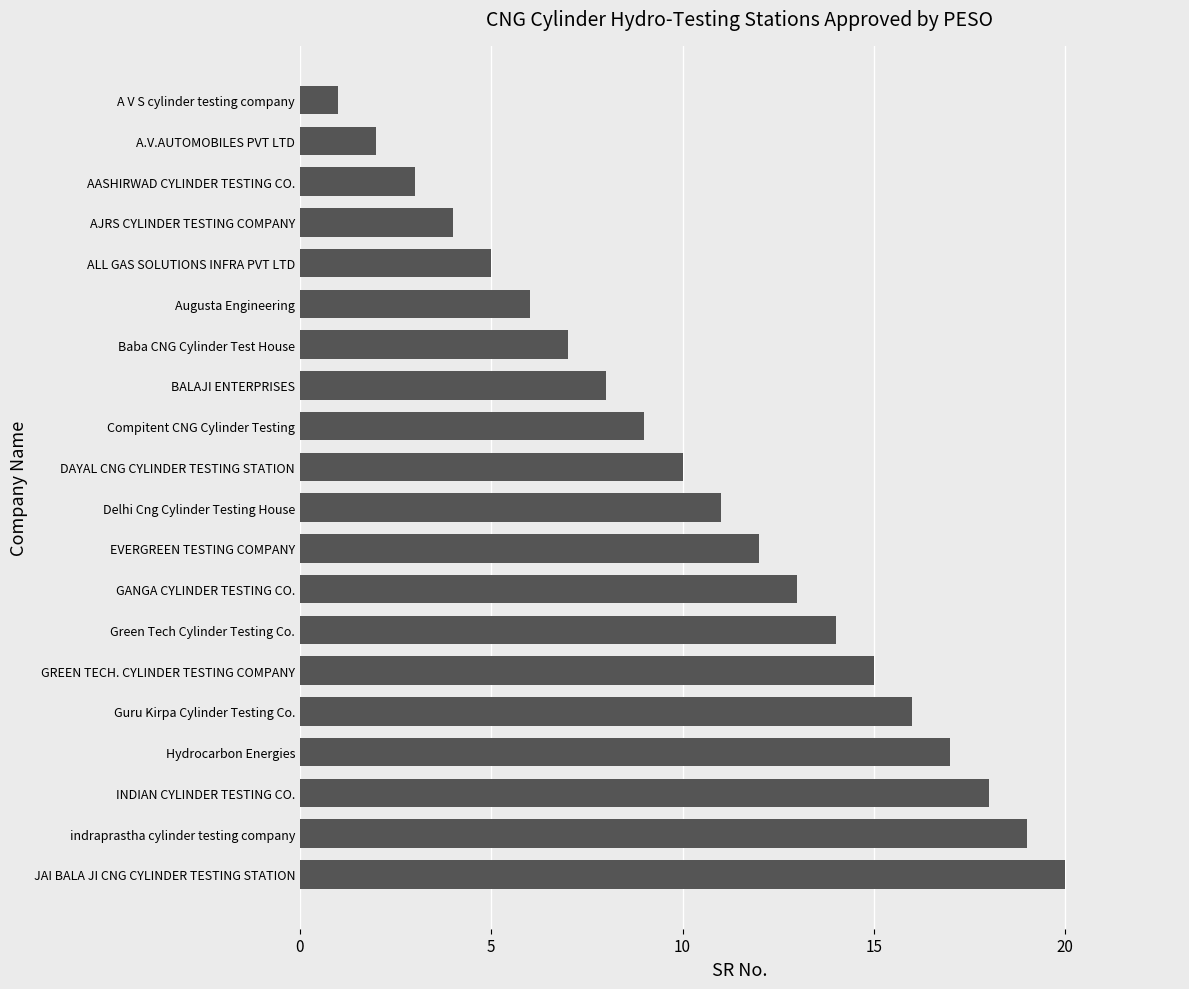

Are the bars grouped side by side (vs. stacked)?

No